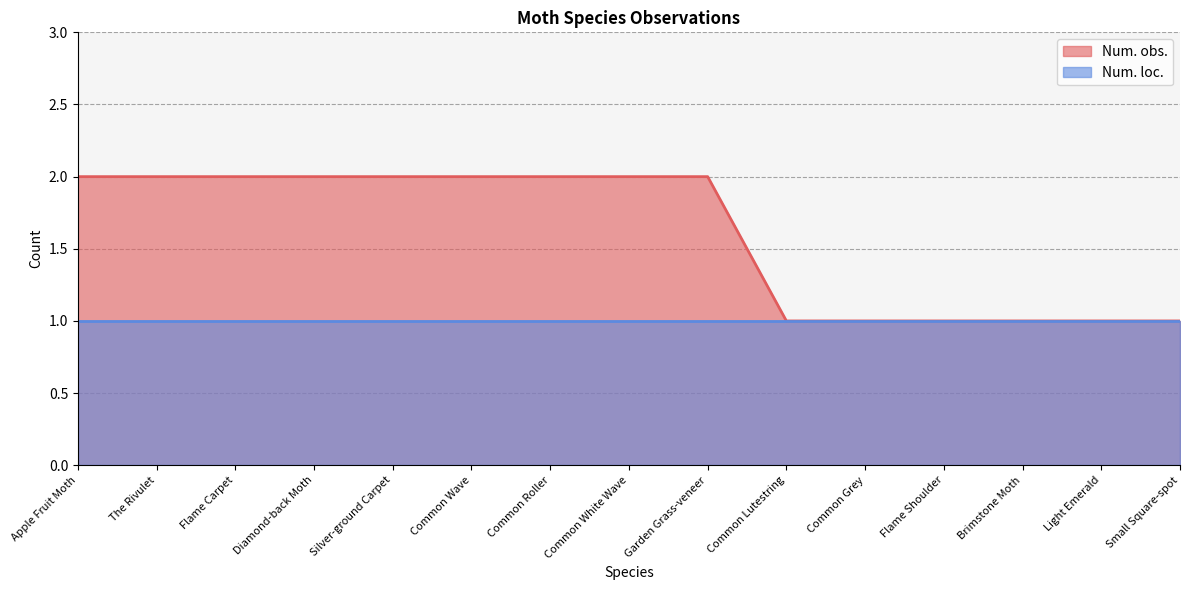

How many lines are shown in the chart?

2